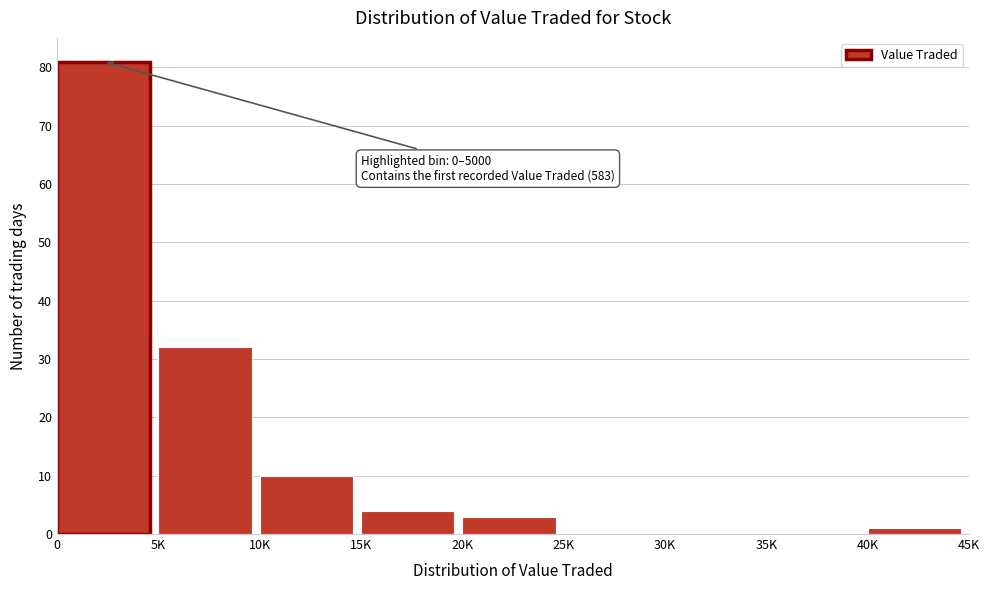

Reading left to right, what are all the values shown in this chart?

0=81	5K=32	10K=10	15K=4	20K=3	25K=0	30K=0	35K=0	40K=1